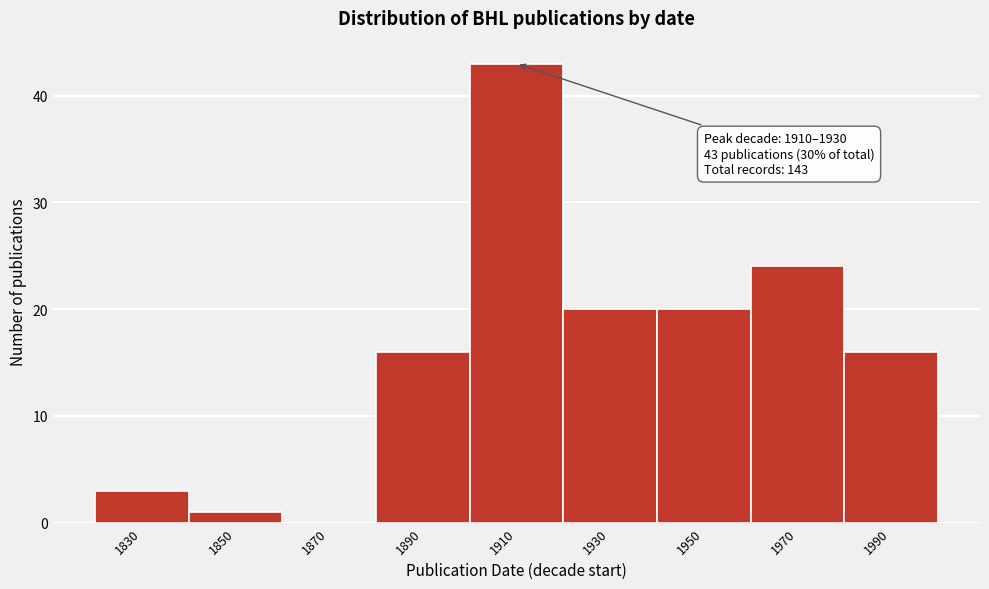

Reading left to right, transcribe all the data shown in this chart.

1830=3	1850=1	1870=0	1890=16	1910=43	1930=20	1950=20	1970=24	1990=16